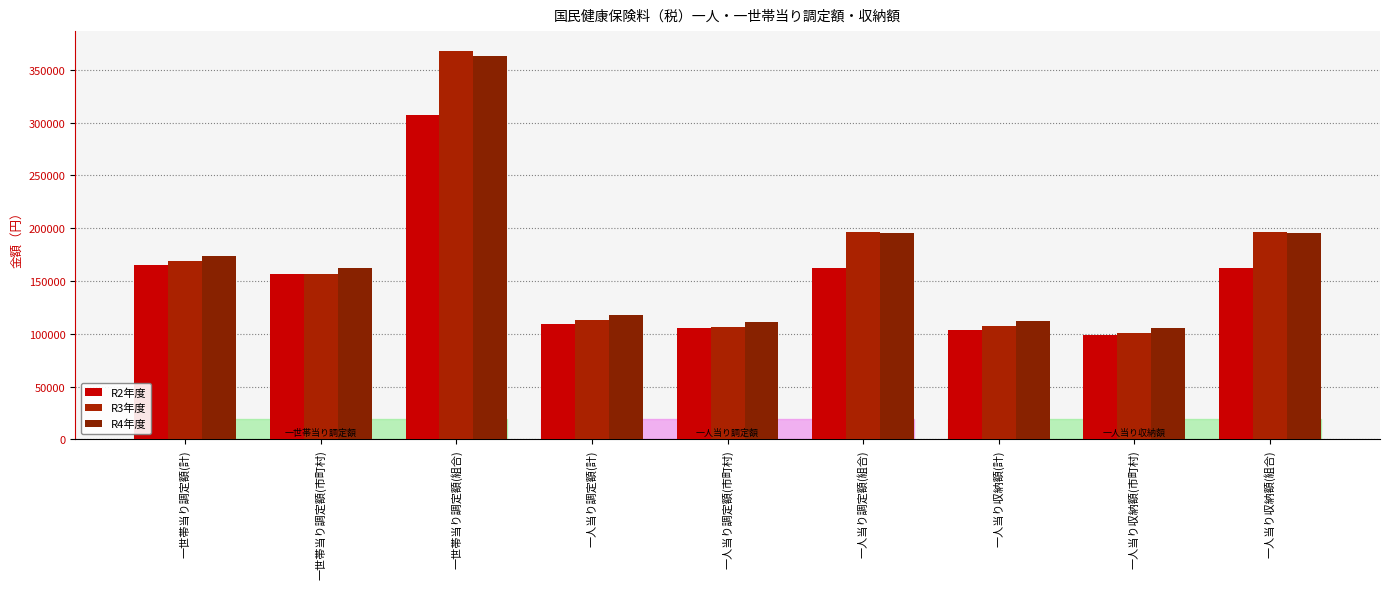

What is the label of the 8th bar from the left?

一人当り収納額(市町村)